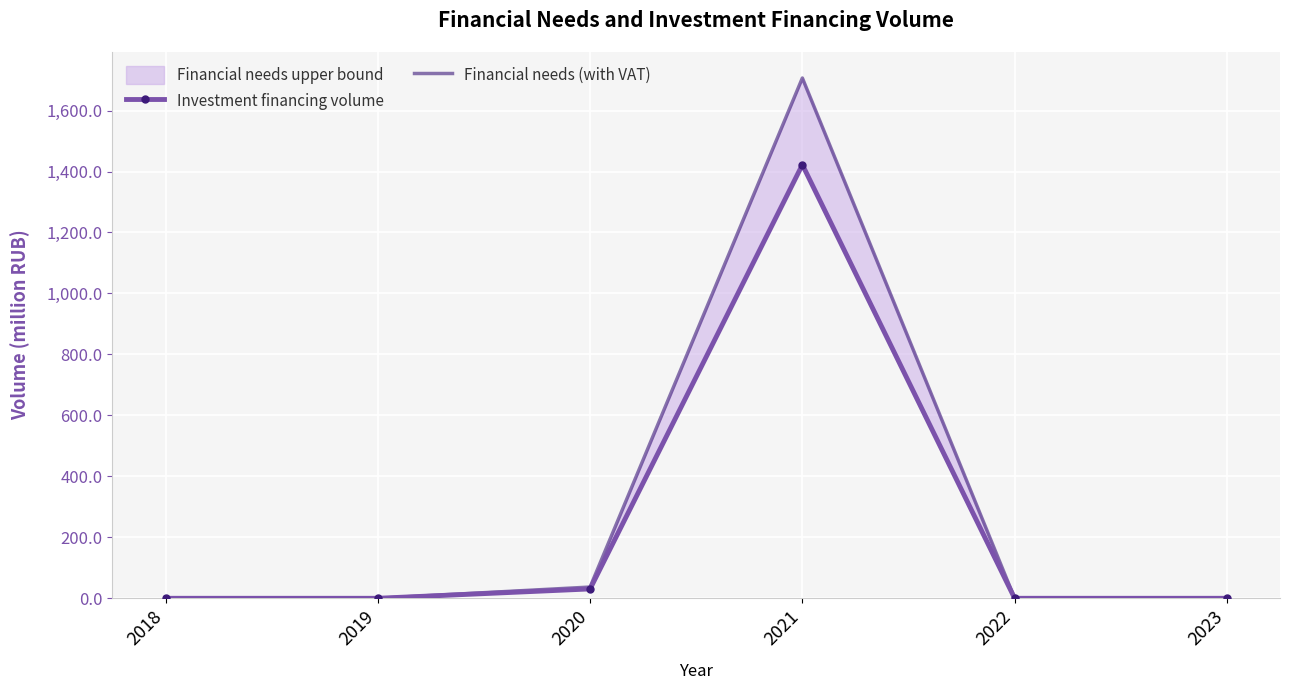

At which category is the sum across all series the highest?

2021